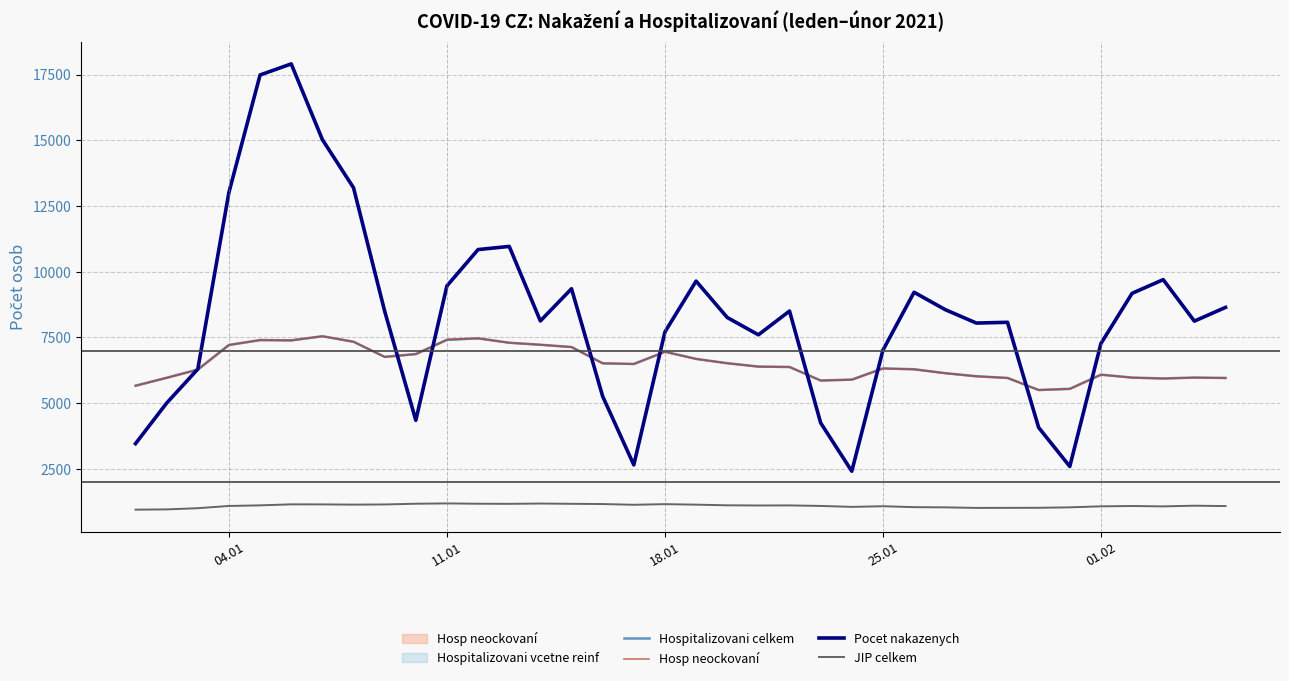

True or false: JIP celkem and Pocet nakazenych intersect in this chart.

False